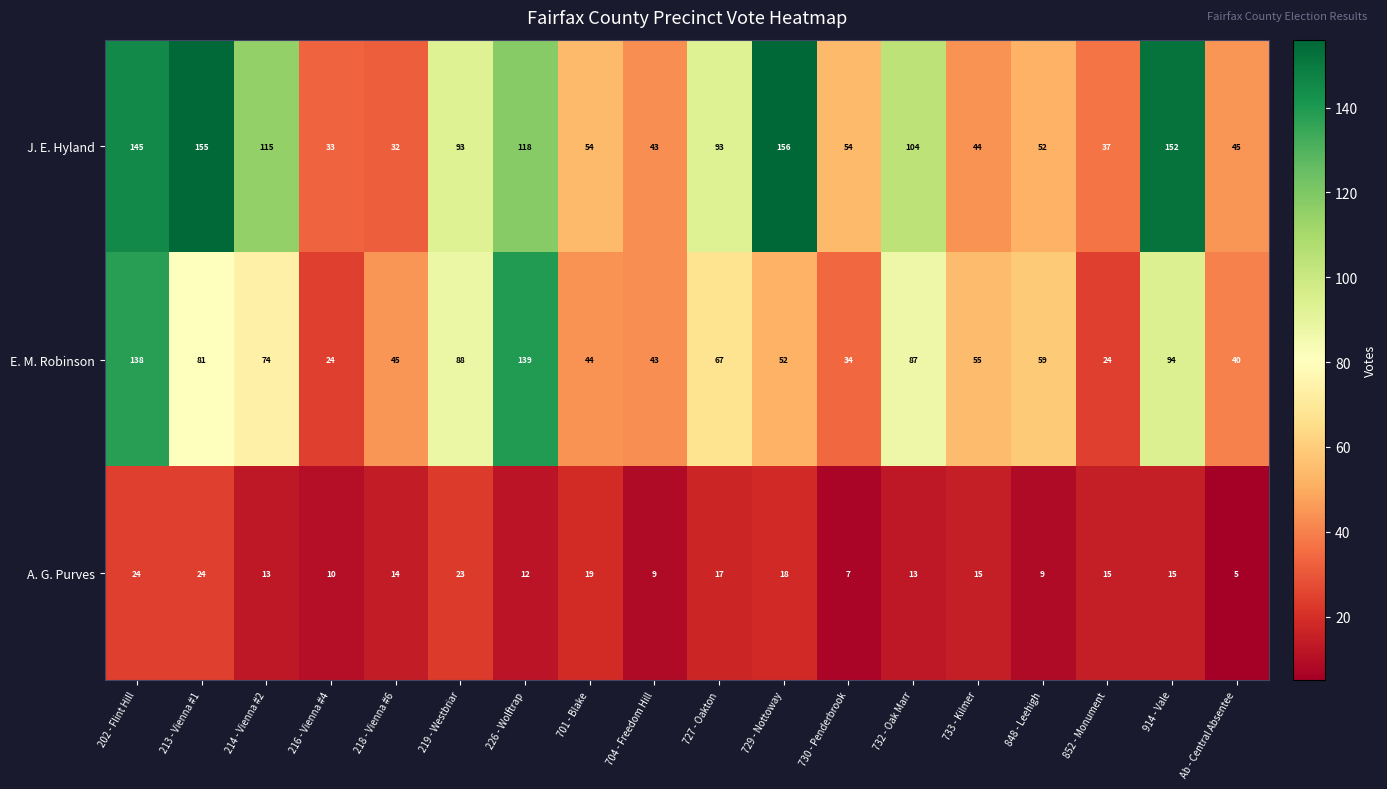

What is the difference between the second highest and minimum values in the J. E. Hyland series?

123